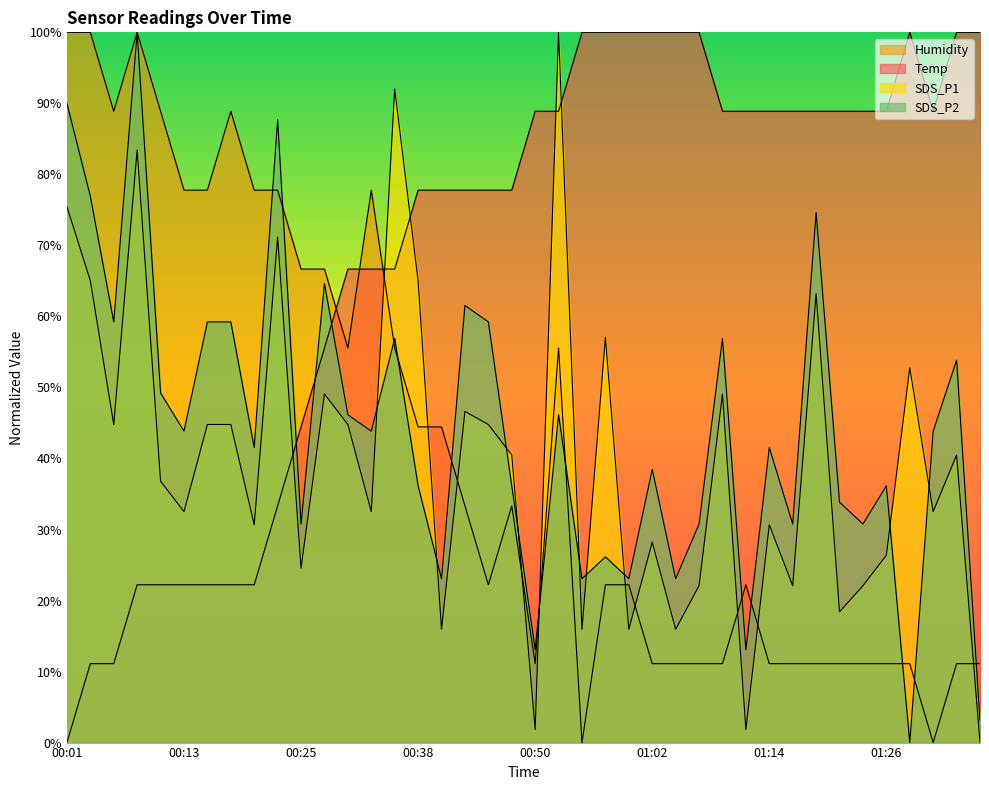

True or false: Temp and SDS_P1 intersect in this chart.

True